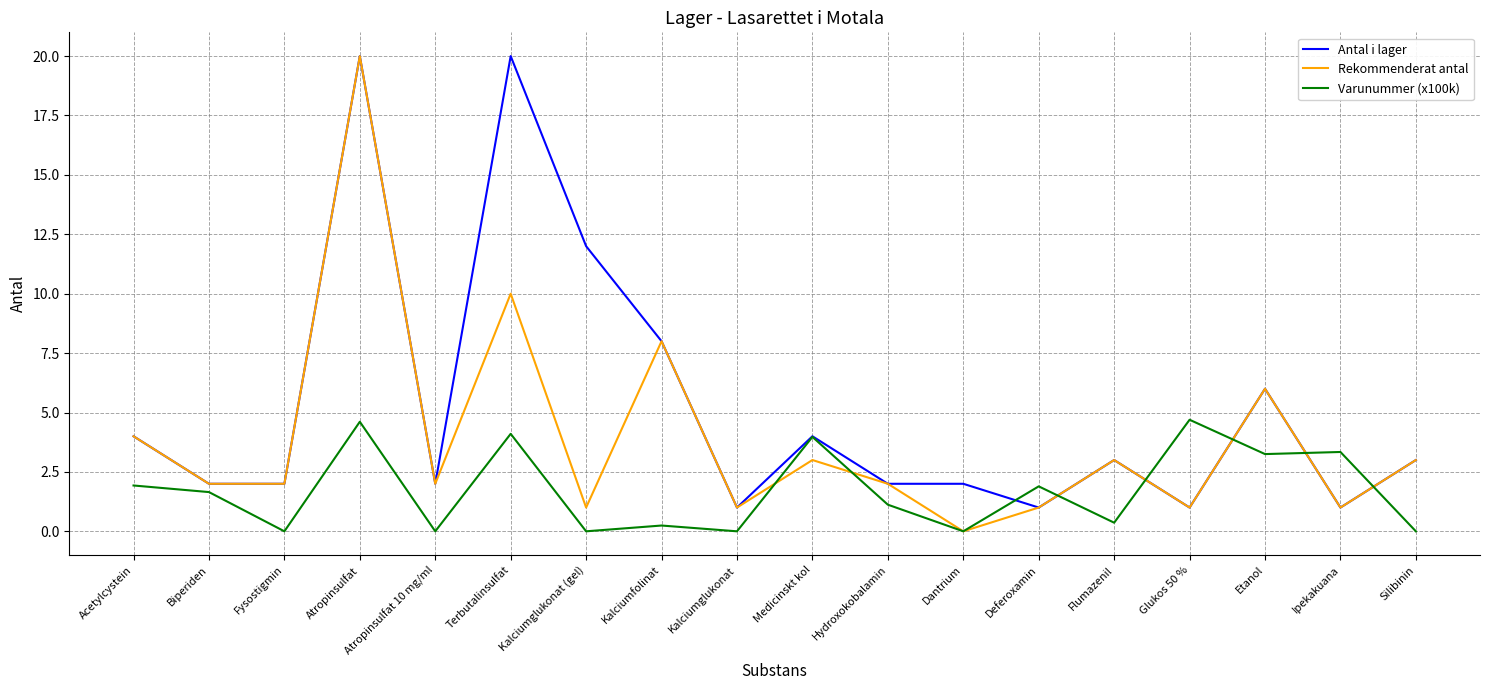

List the series in order of their overall mean, highest first.

Antal i lager, Rekommenderat antal, Varunummer (x100k)